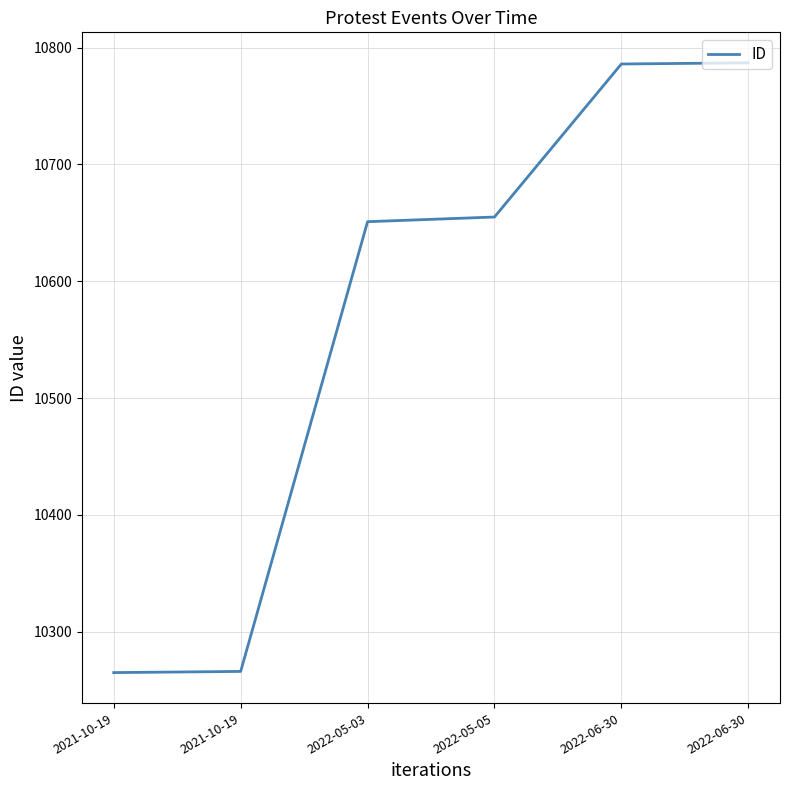

How many categories are shown in the chart?

6